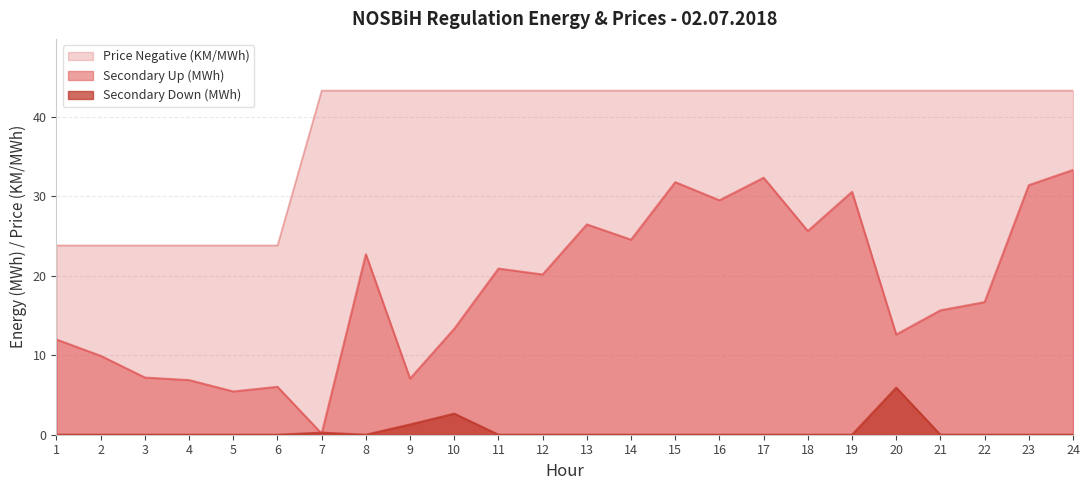

How many lines are shown in the chart?

3